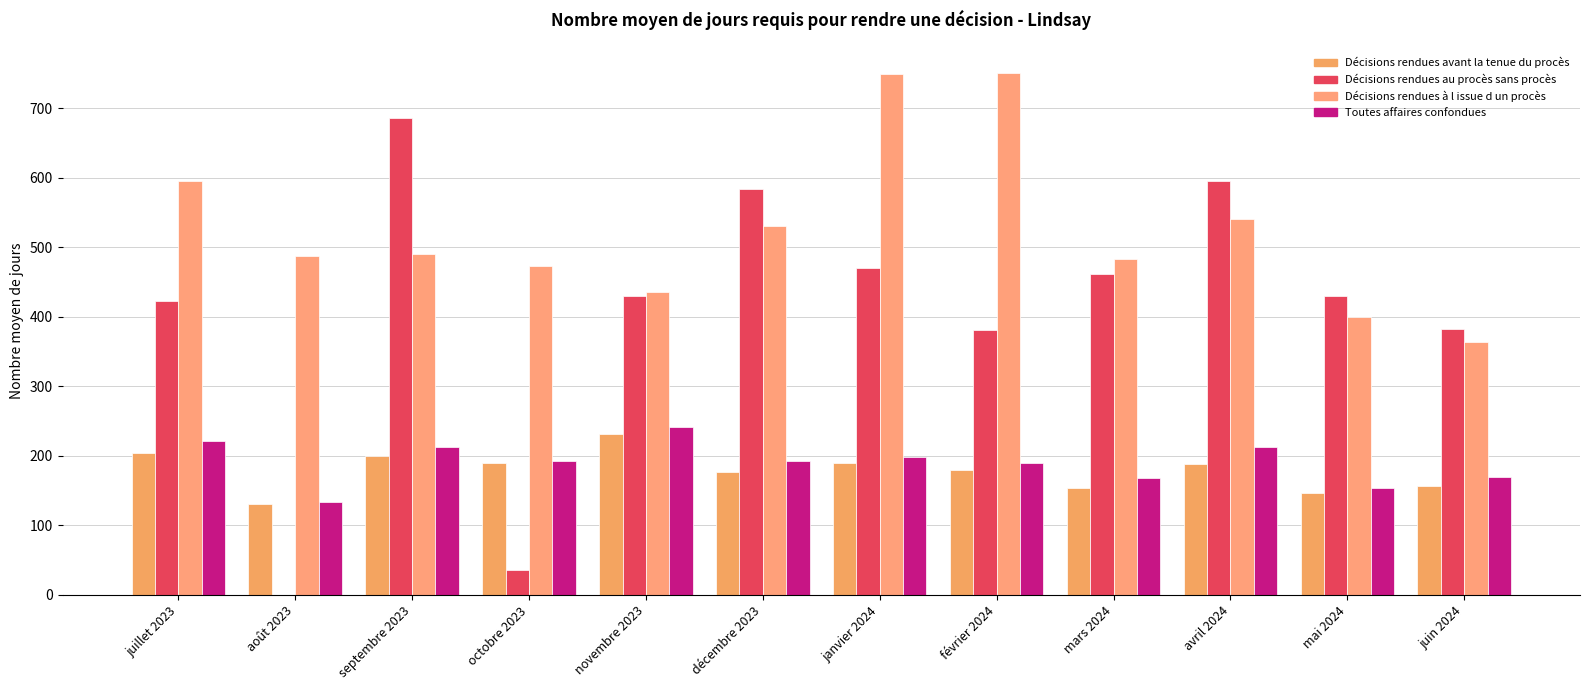

Are the bars grouped side by side (vs. stacked)?

Yes